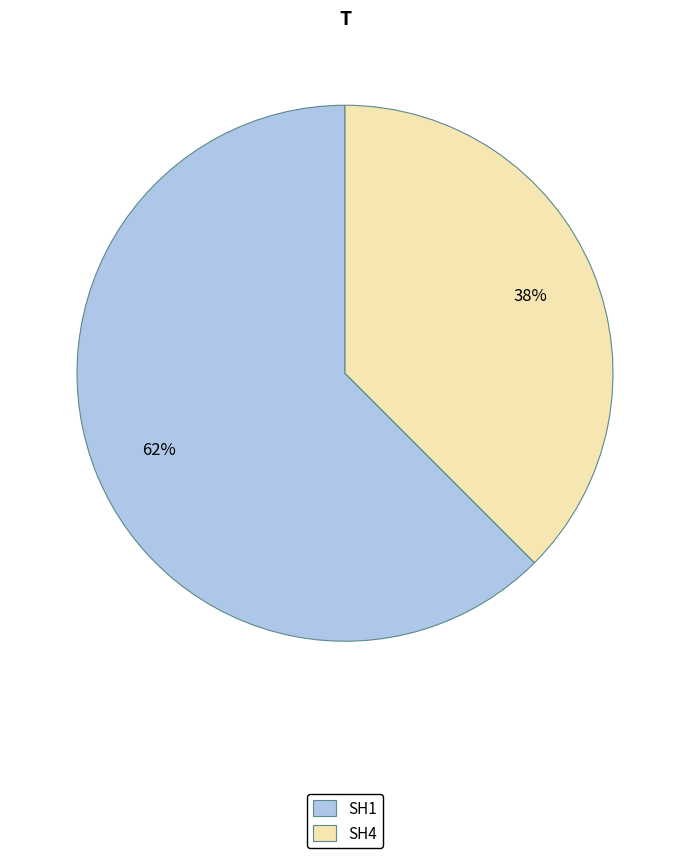

Is there a majority slice in this chart?

Yes